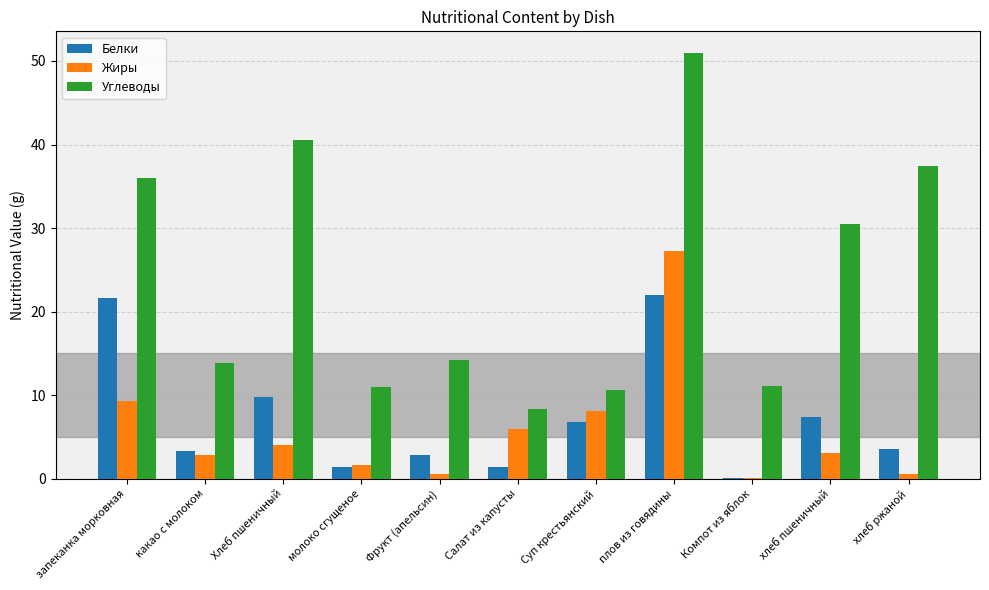

What are all the series names shown in the legend?

Белки, Жиры, Углеводы